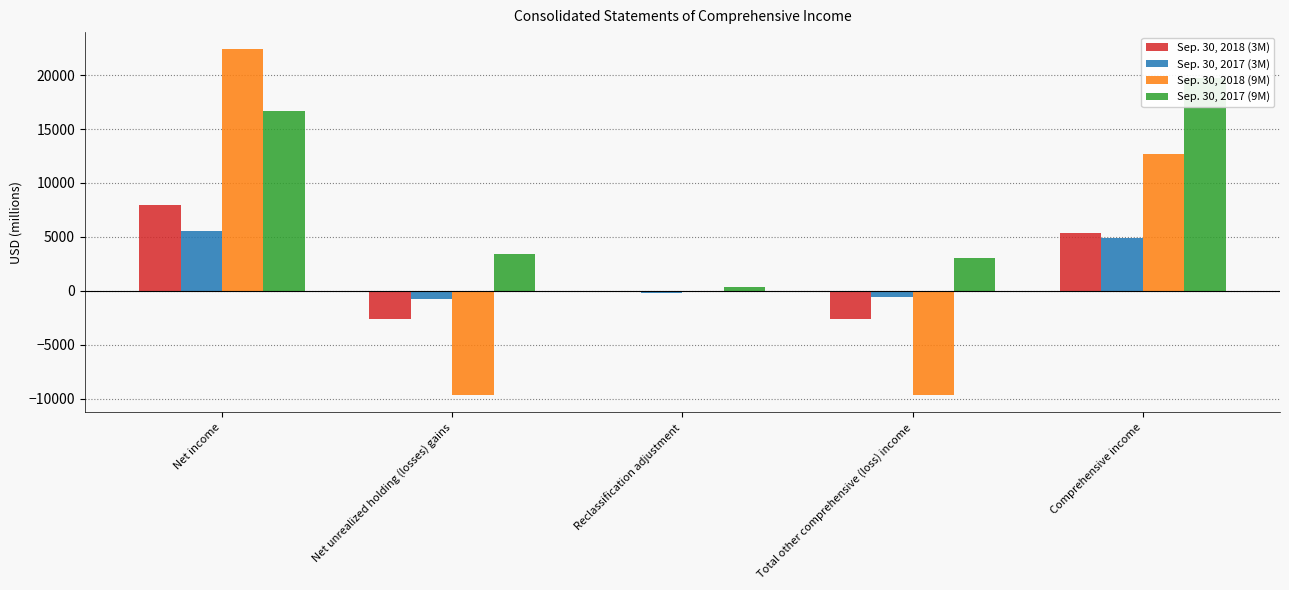

What is the minimum value for Sep. 30, 2018 (3M)?

-2611